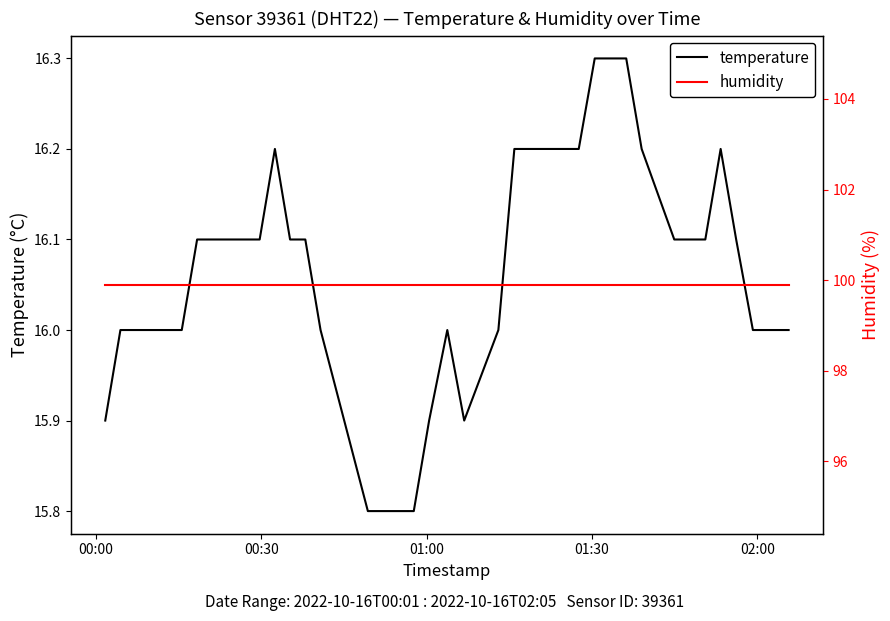

What is the highest value of the temperature series?

16.3